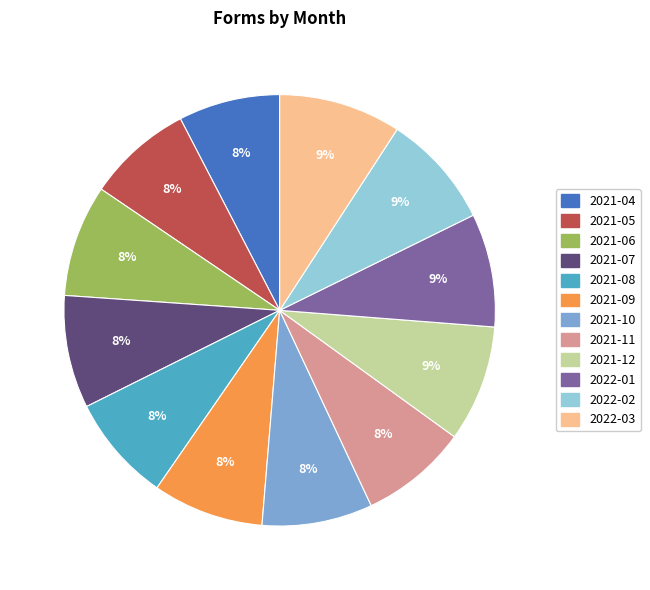

True or false: 2021-09 accounts for 1% of the total.

False